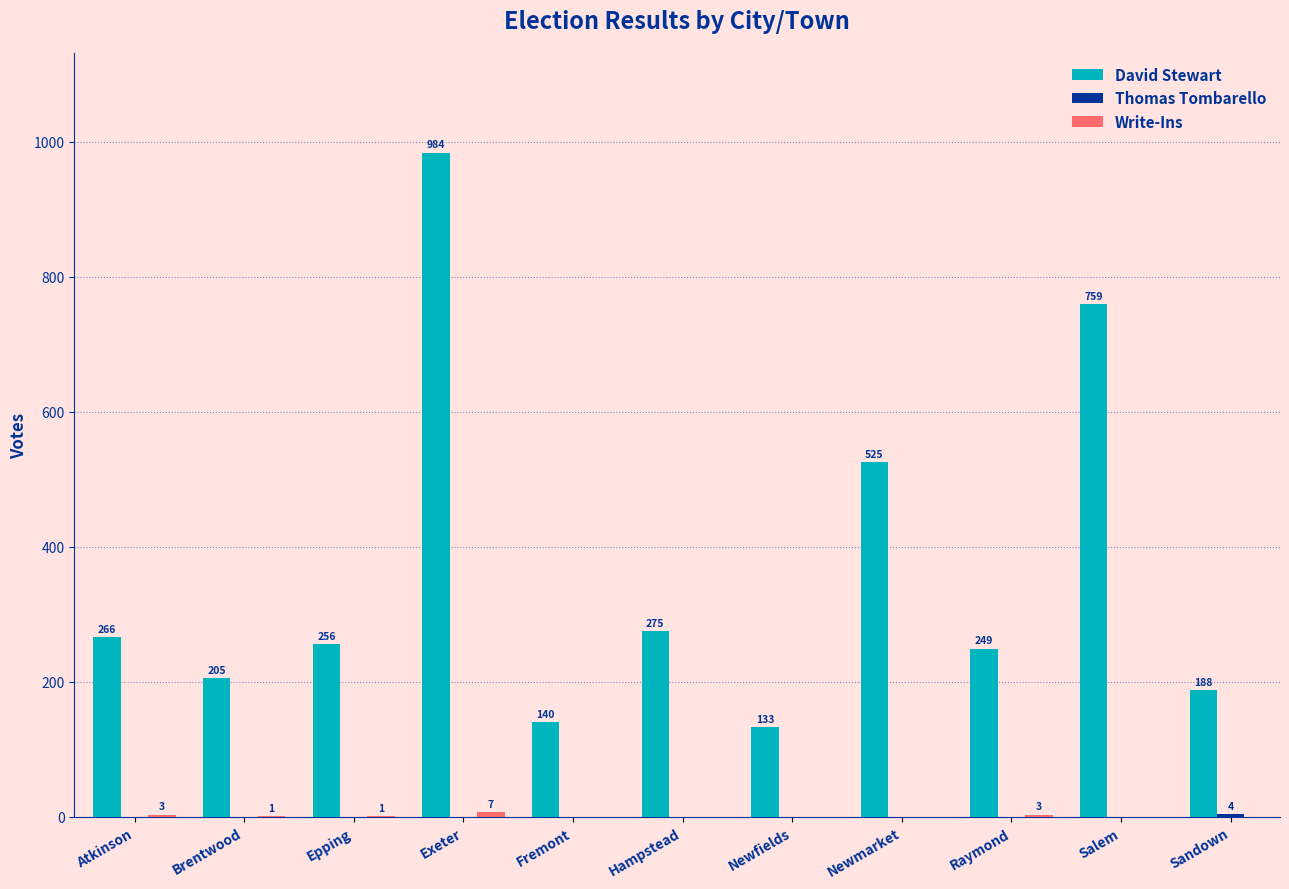

The David Stewart series shows 205 at Brentwood. True or false?

True